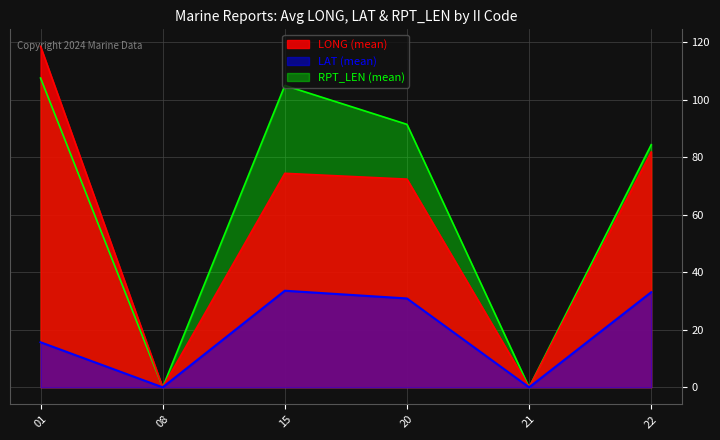

Which series has the largest total across all categories?

RPT_LEN (mean)